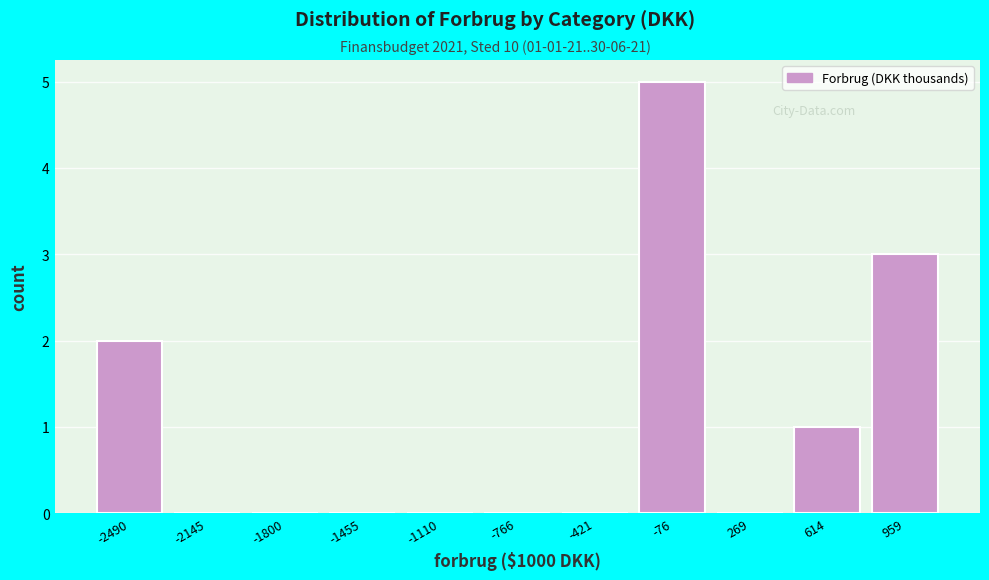

Over which range of the x-axis is the bar tallest?

-250 to 100